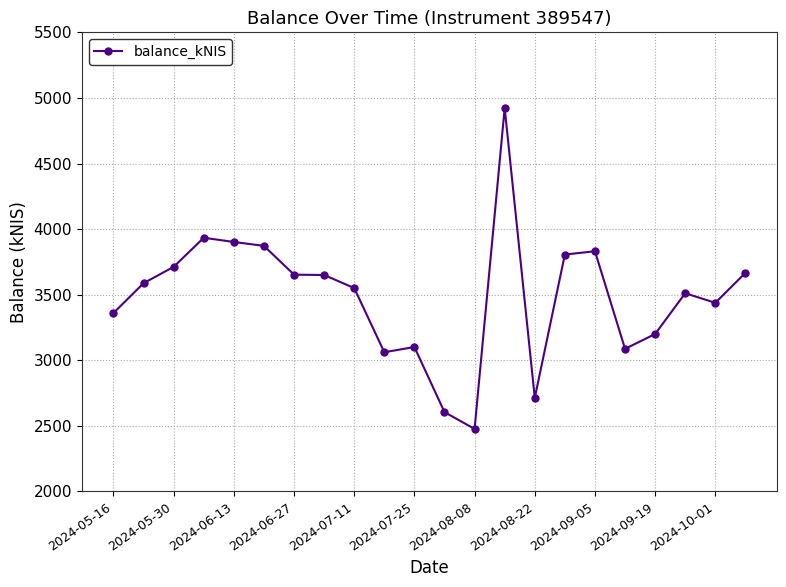

True or false: there are more than 0 points higher than both neighbors.

True